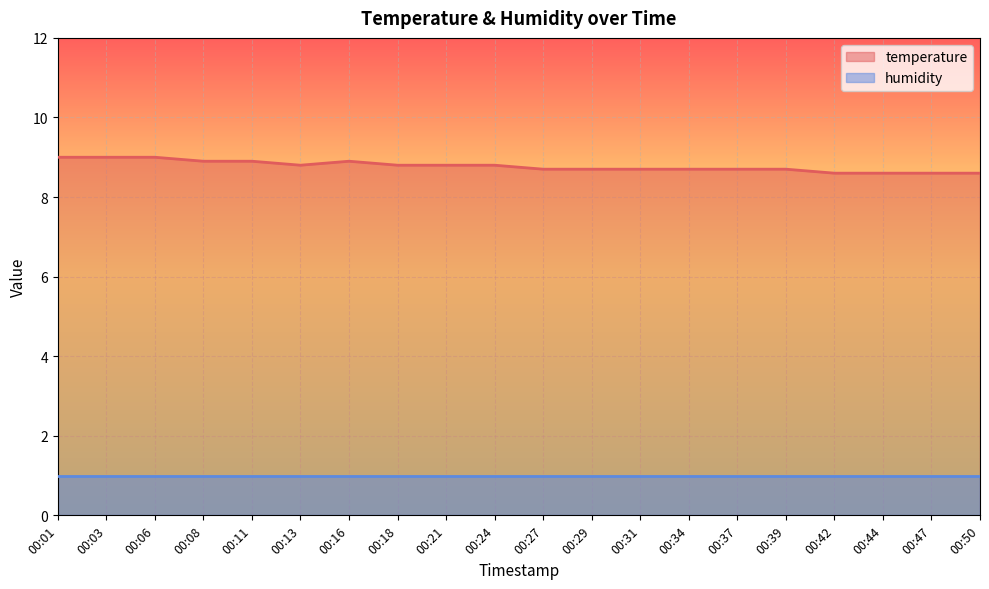

How many categories are shown in the chart?

20